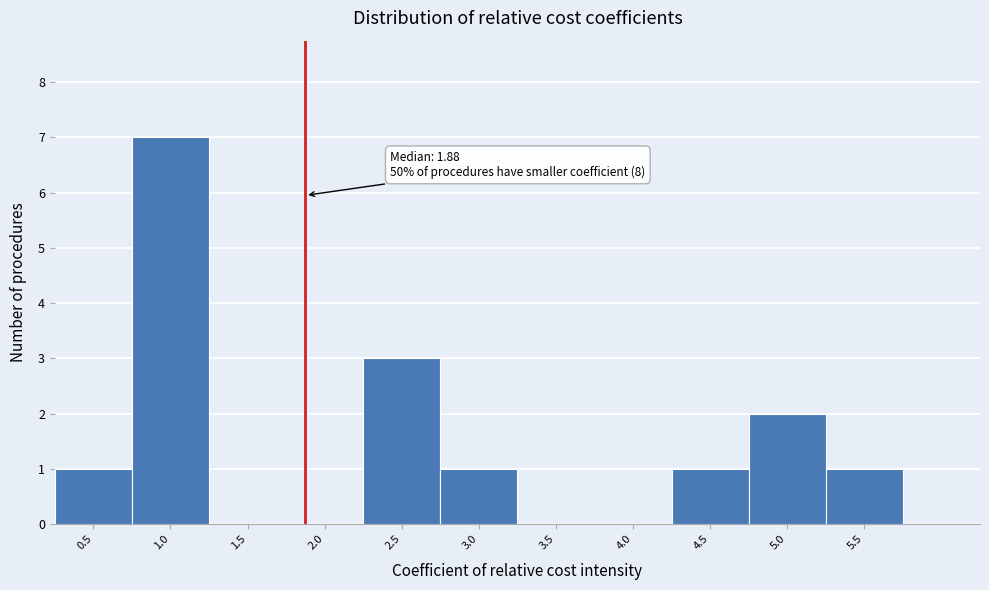

Reading left to right, list all the values displayed in this chart.

0.5=1	1.0=7	1.5=0	2.0=0	2.5=3	3.0=1	3.5=0	4.0=0	4.5=1	5.0=2	5.5=1